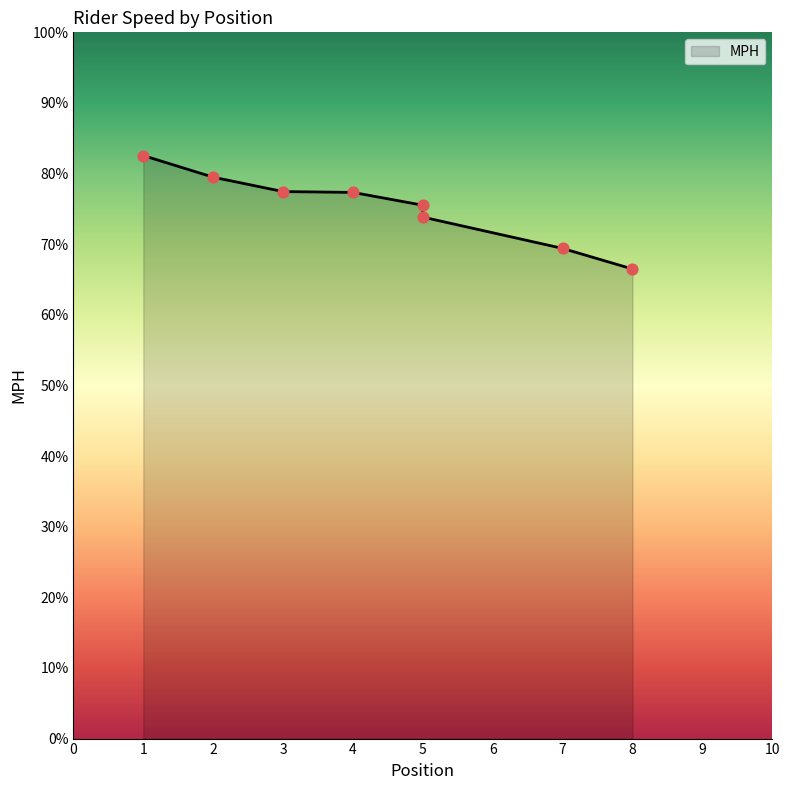

What is the ratio of the value at 5 to the value at 3?

1.0